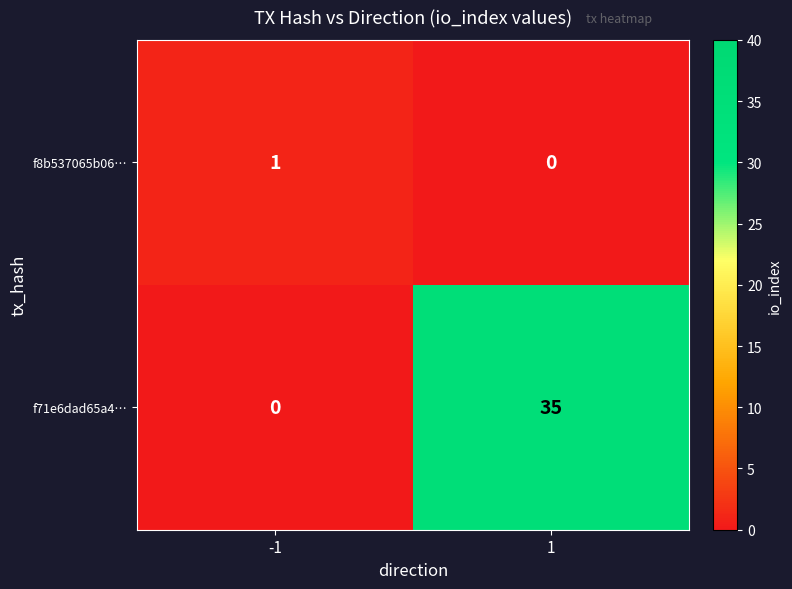

What is the sum of the f71e6dad65a4… values at -1 and 1?

35